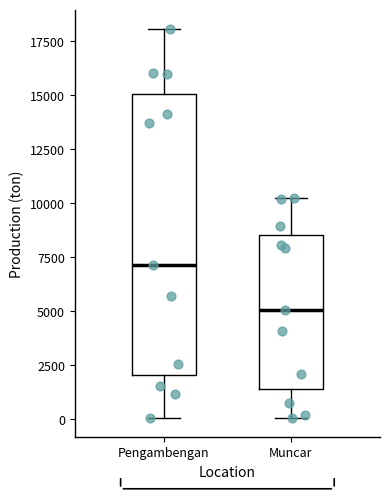

Reading left to right, transcribe this box plot: for each box, give where its median line is, the range the box spans, and where its two whiskers end, as read against the y-axis. The values are not printed on the chart, so give them approximately, as read against the axis.

Pengambengan: median 7000, box 2000 to 15000, whiskers 0 to 18000
Muncar: median 5000, box 1500 to 8500, whiskers 0 to 10500